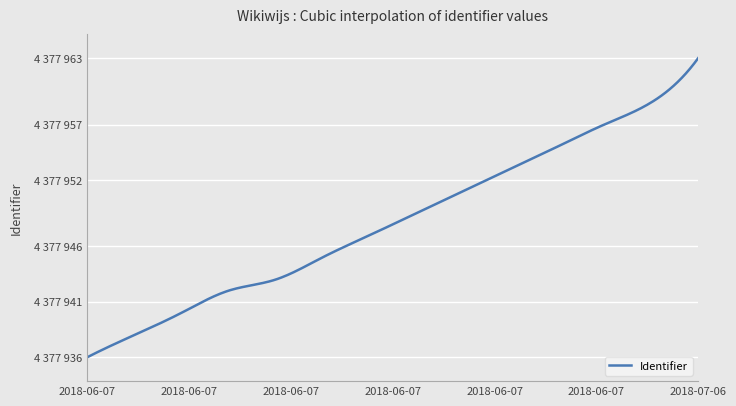

Does the chart display data point markers on the line(s)?

No